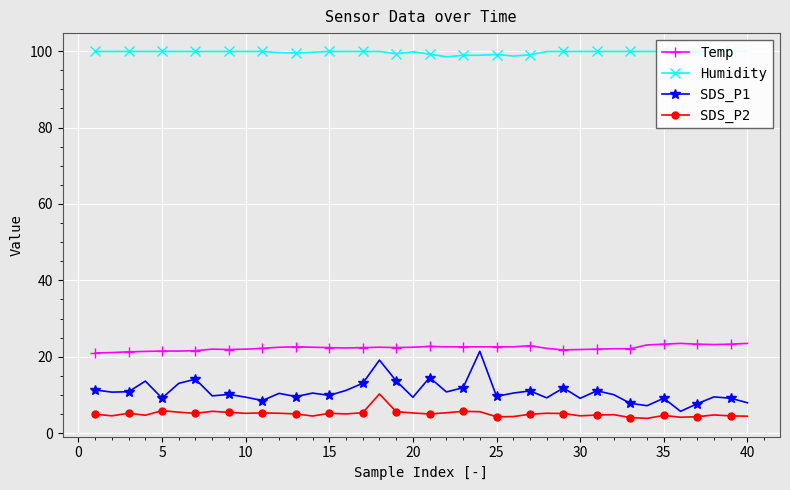

True or false: Temp has more than 0 interior local peaks.

True